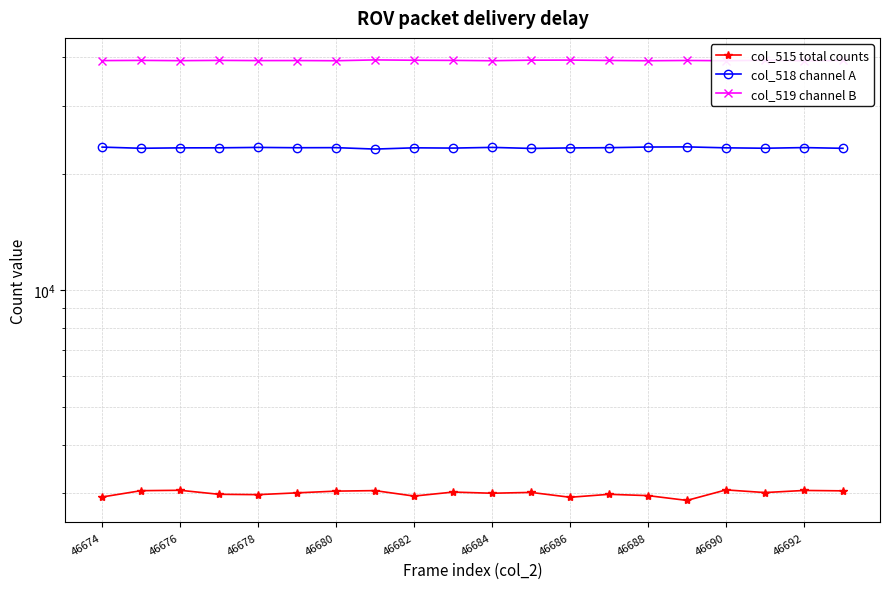

True or false: col_515 total counts and col_519 channel B cross at least once.

False